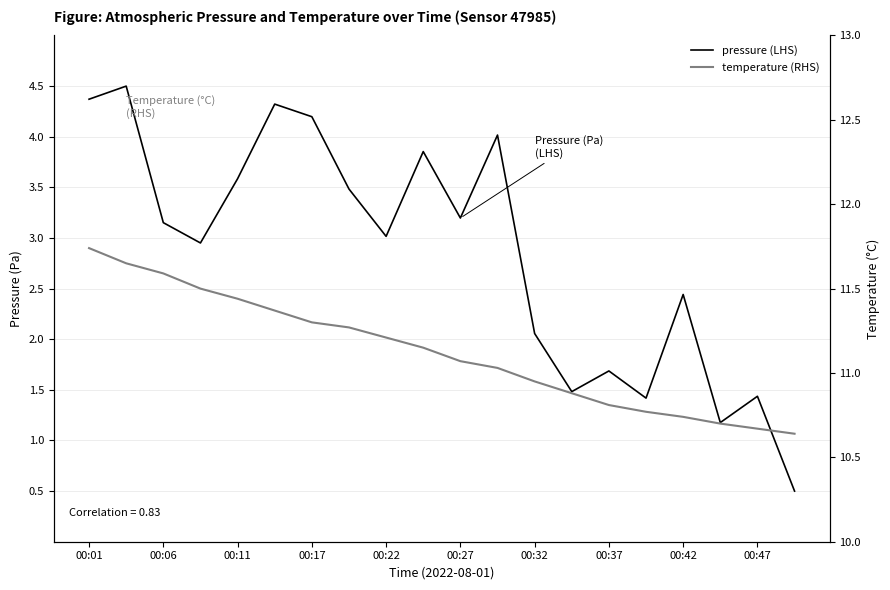

What are all the series names shown in the legend?

pressure (LHS), temperature (RHS)